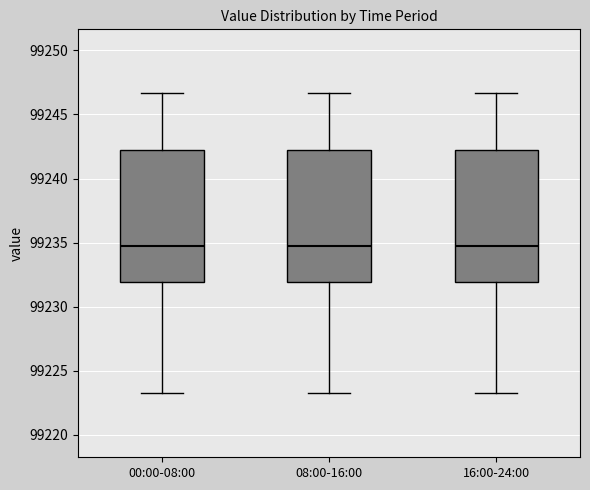

Where does the lower whisker of the box for 16:00-24:00 end on the y-axis? The values are not printed on the chart, so give them approximately, as read against the axis.

99223.5